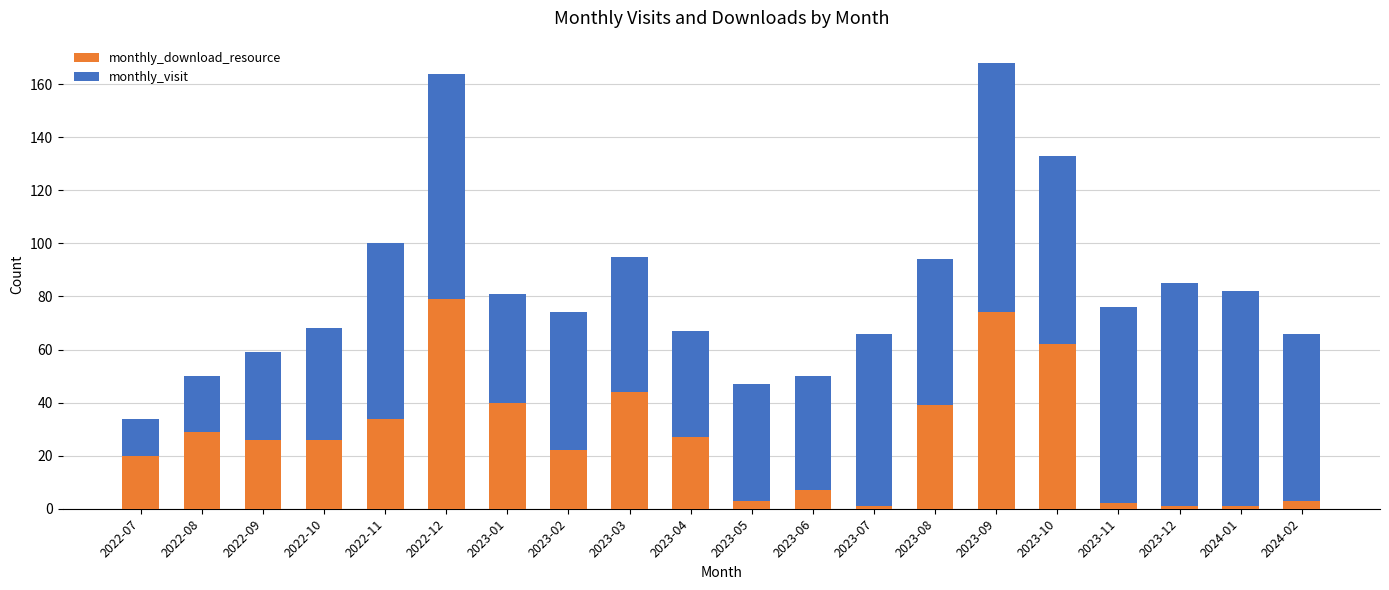

What is the sum of all monthly_download_resource values?

540